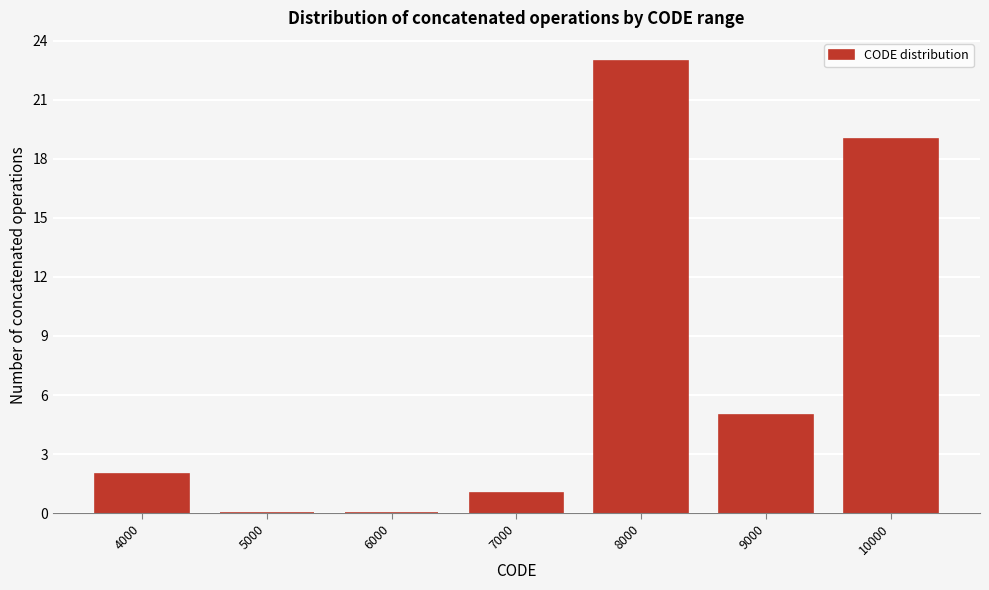

Reading right to left, extract all data points from this chart.

10000=19	9000=5	8000=23	7000=1	6000=0	5000=0	4000=2